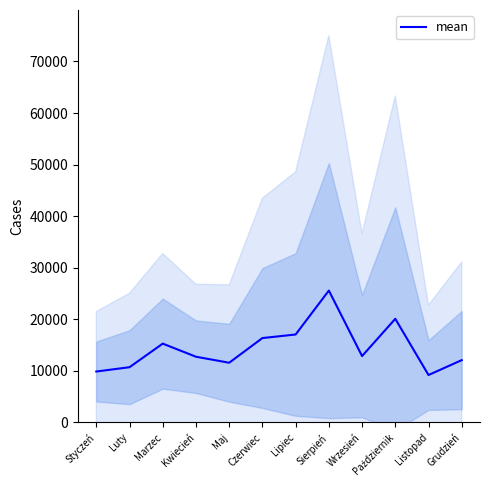

How many points are lower than both their immediate neighbors (excluding endpoints)?

3